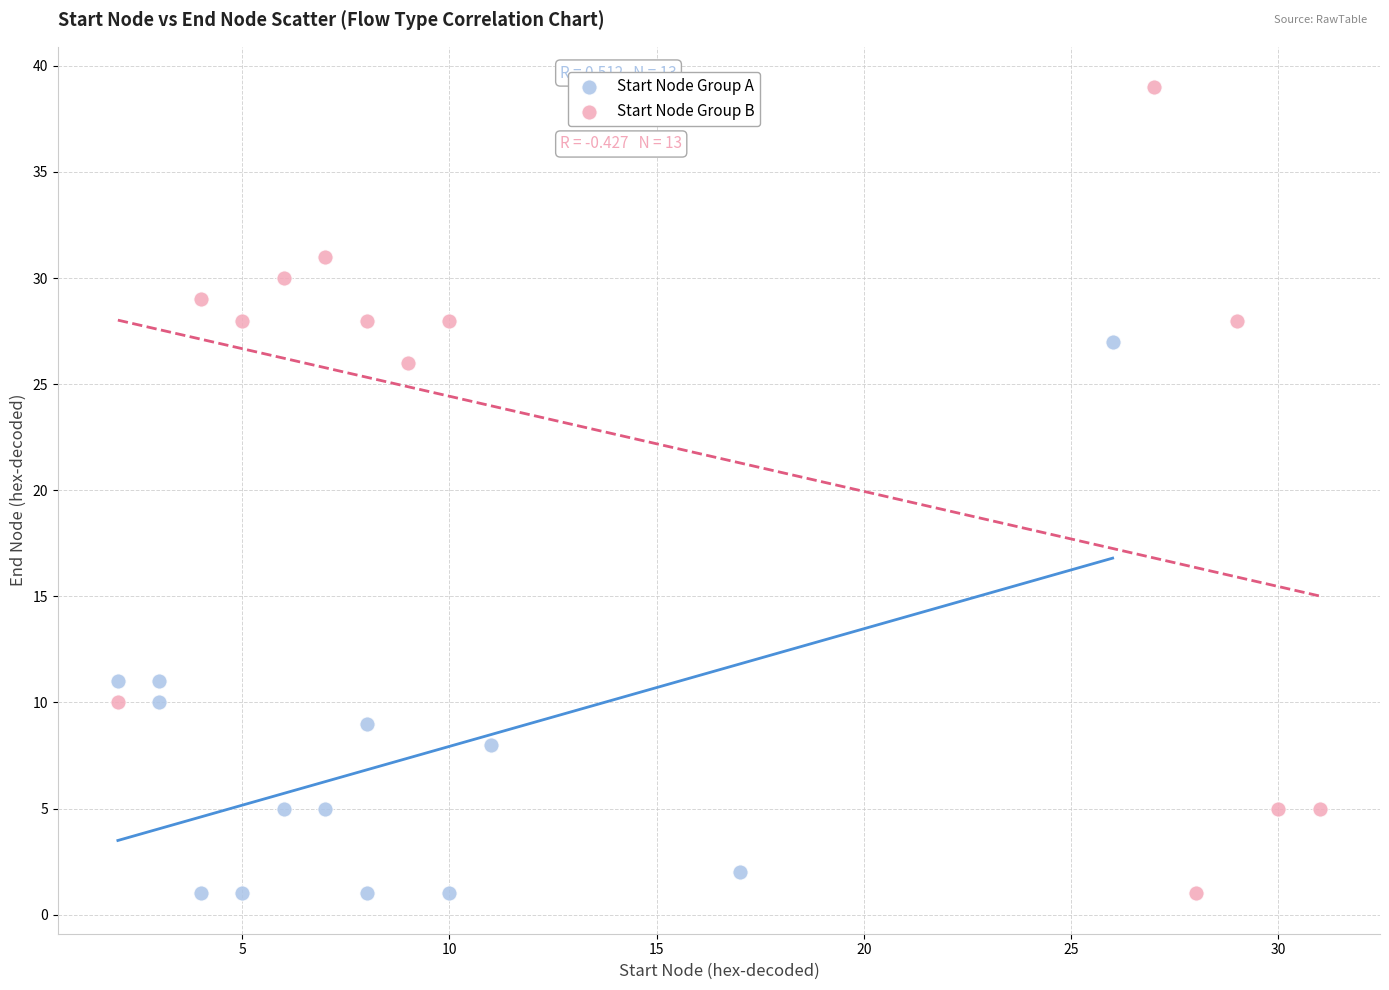

Which series has the largest Y range (max minus min)?

Start Node Group B